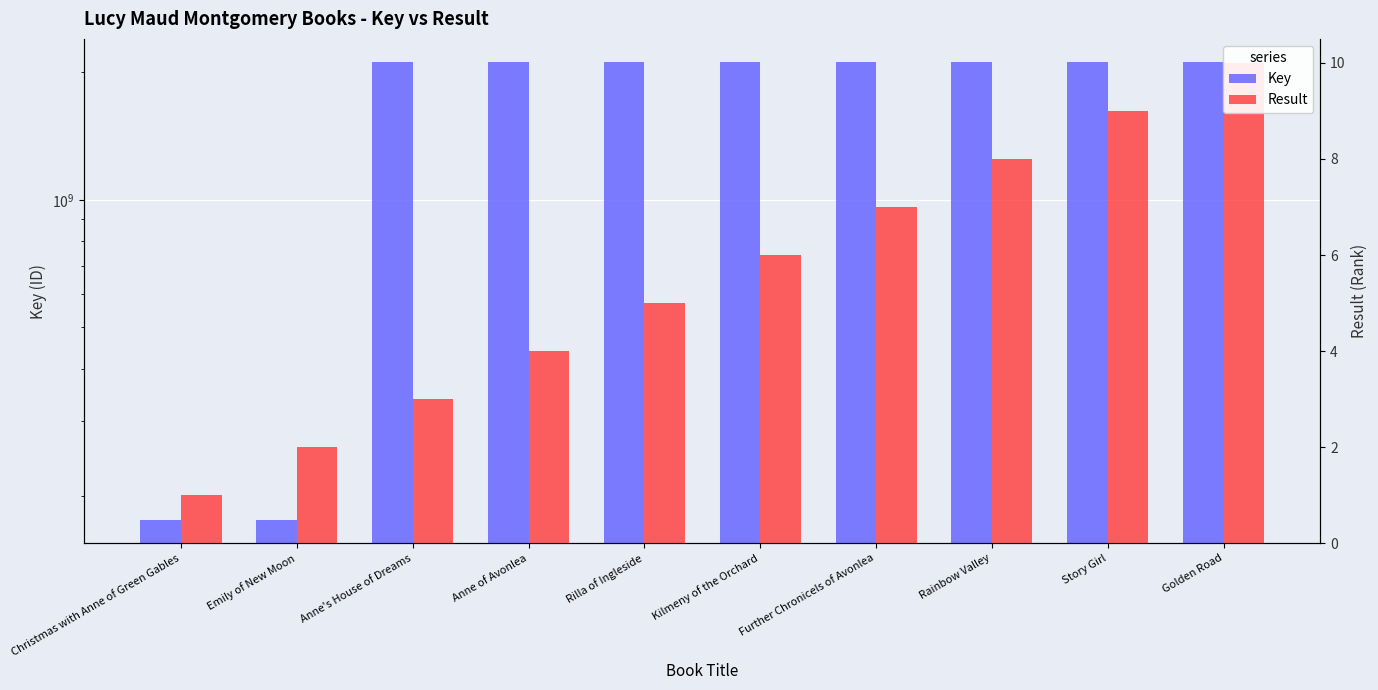

List the series in order of their peak value, highest first.

Key, Result